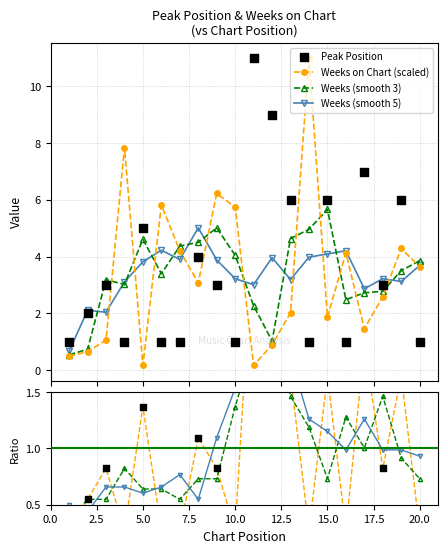

True or false: Weeks on Chart (scaled) has more than 1 points higher than both neighbors.

True